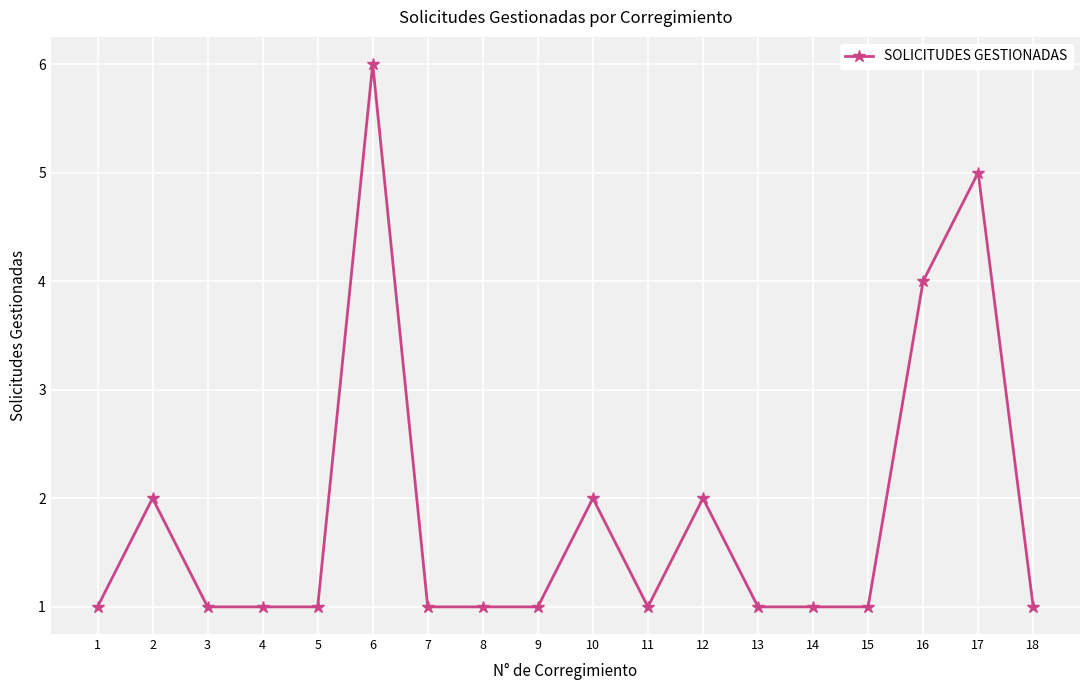

True or false: the data has more than 1 interior local peaks.

True